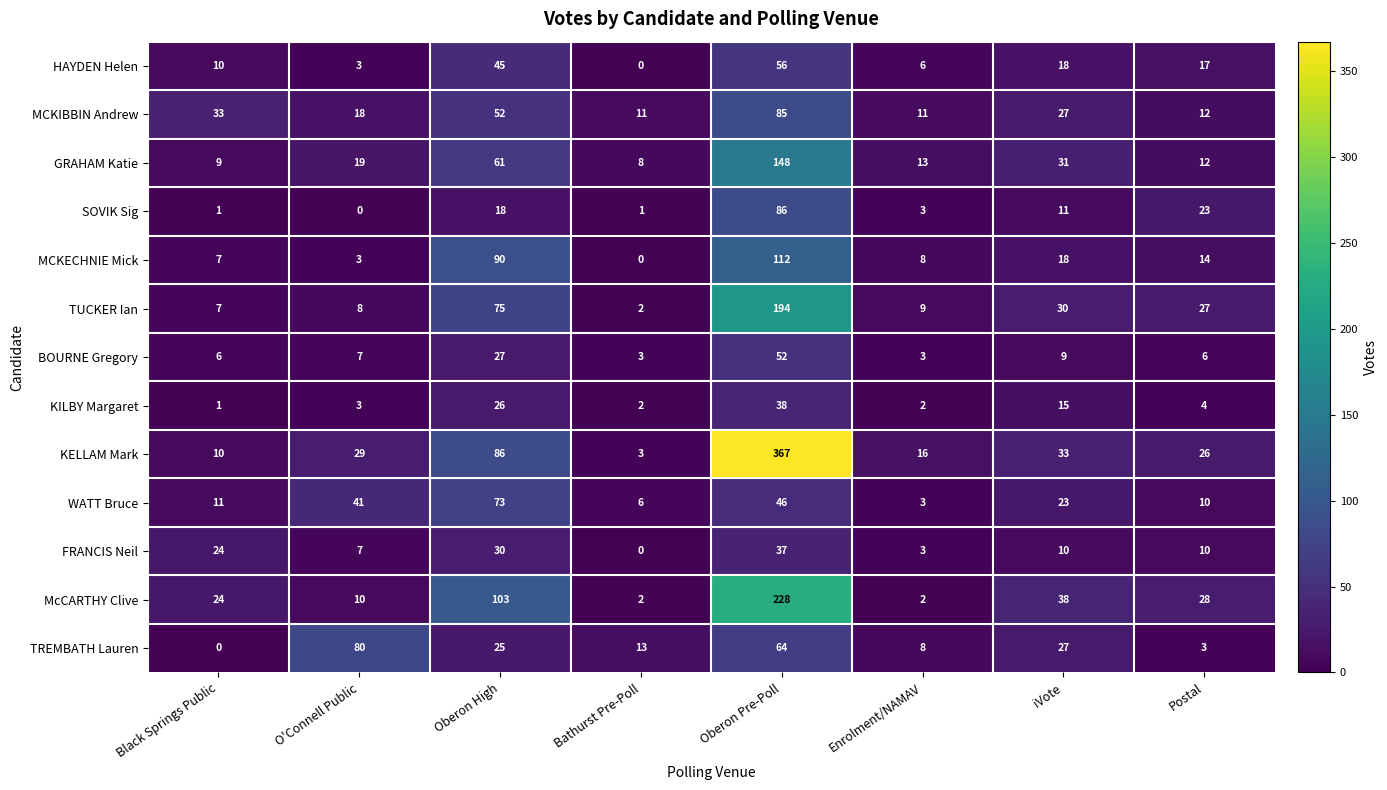

Count the number of categories in the chart.

8